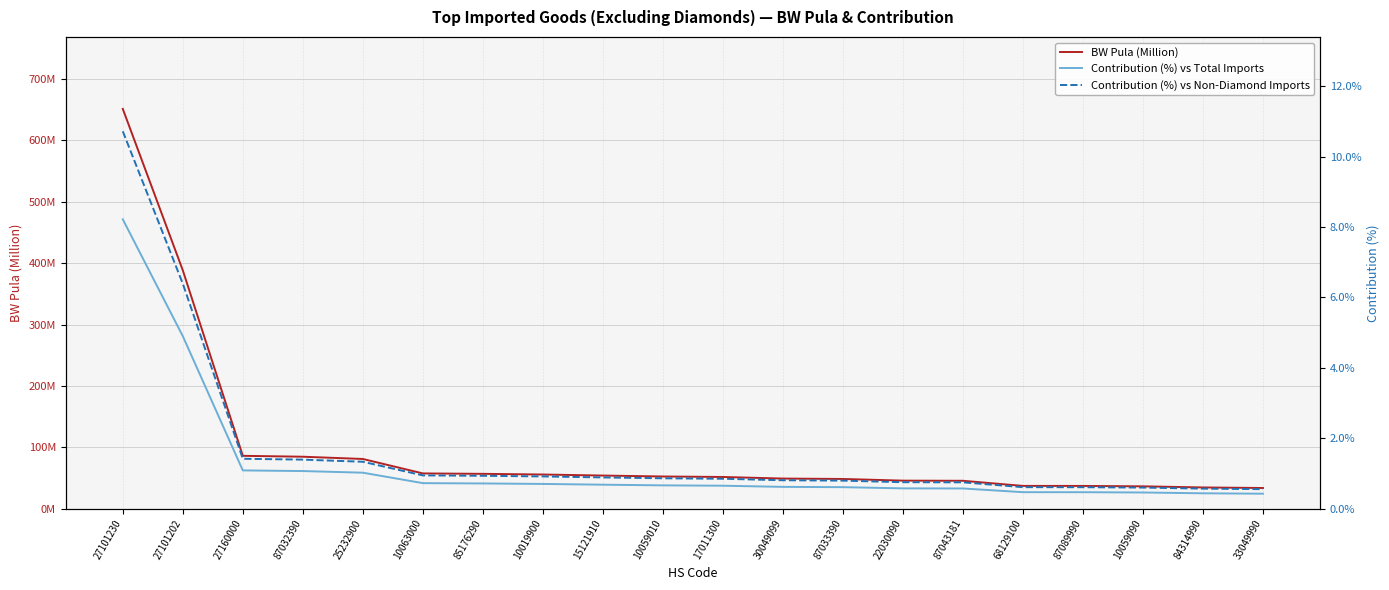

How many categories are shown in the chart?

20